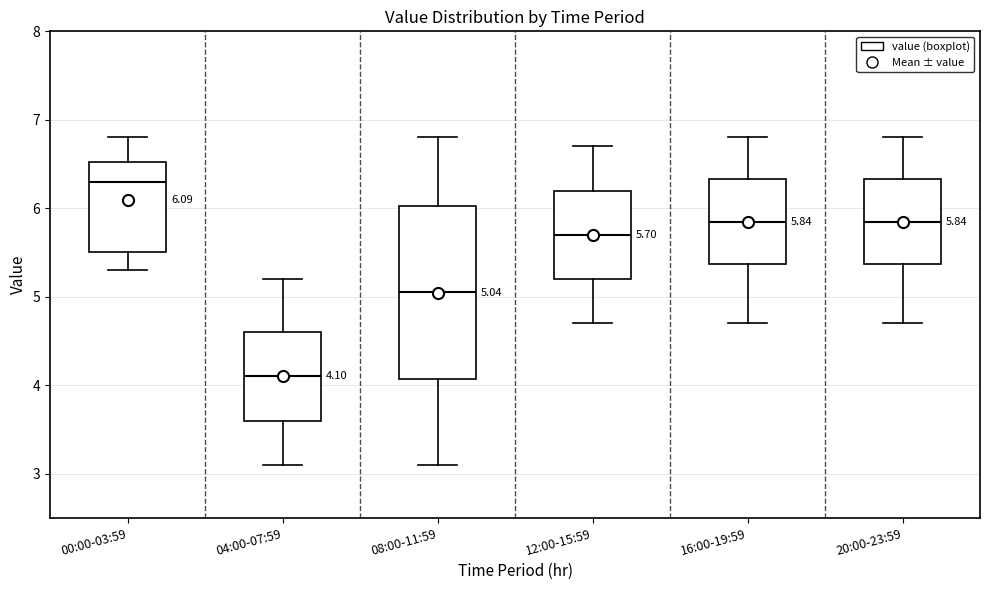

Which box is the tallest, from its lower edge to its upper edge?

08:00-11:59